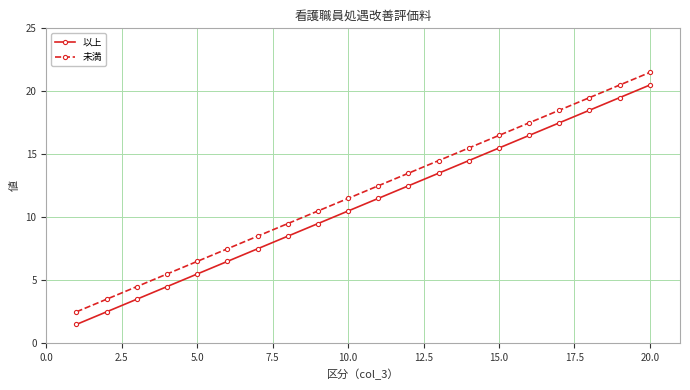

True or false: 未満 and 以上 cross at least once.

False